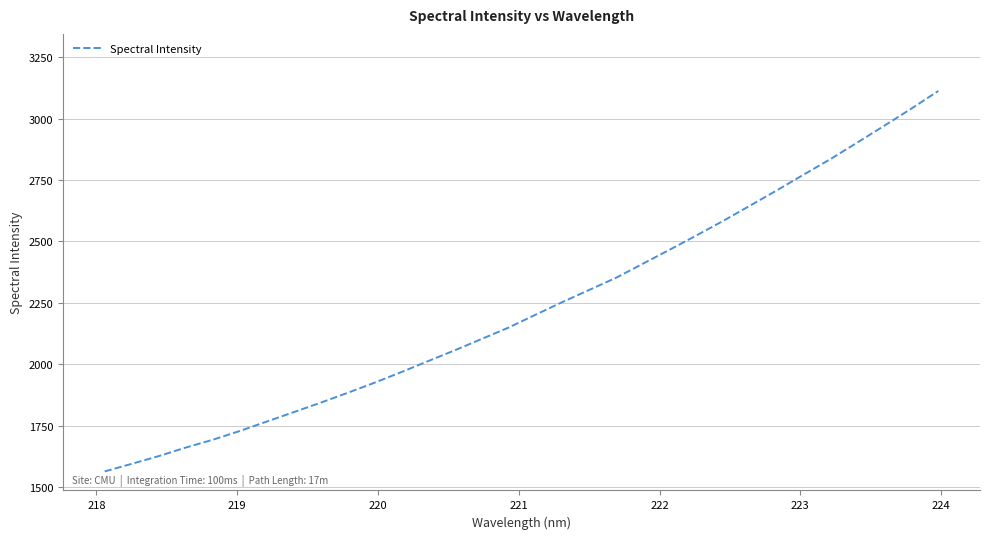

What is the minimum value shown in the chart?

1563.8